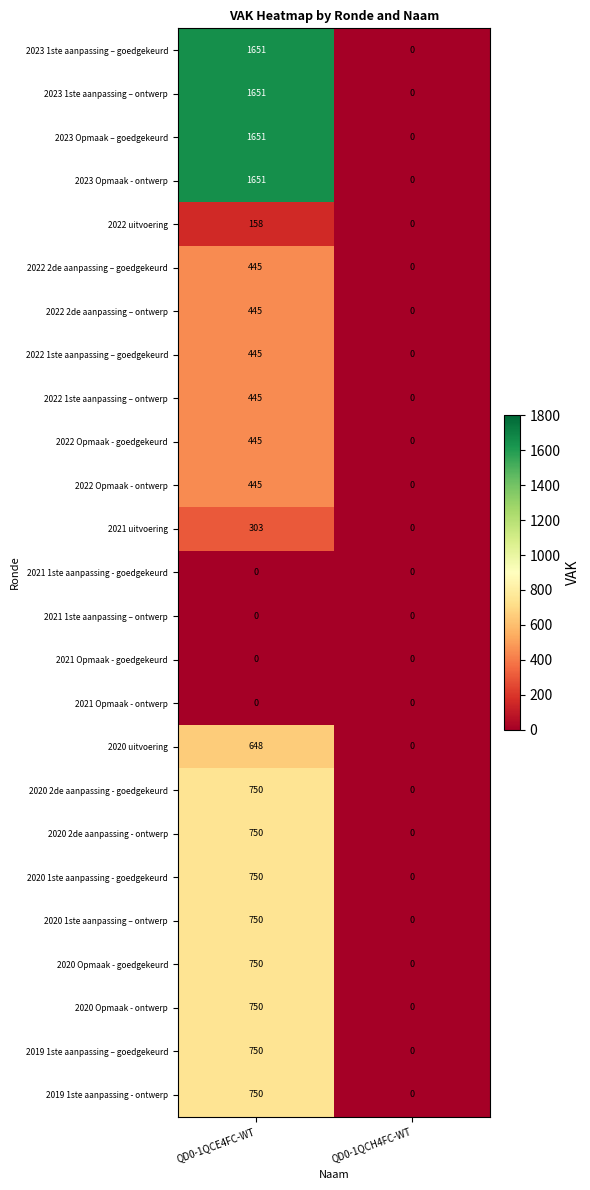

The 2019 1ste aanpassing – goedgekeurd series shows 750 at QD0-1QCE4FC-WT. True or false?

True